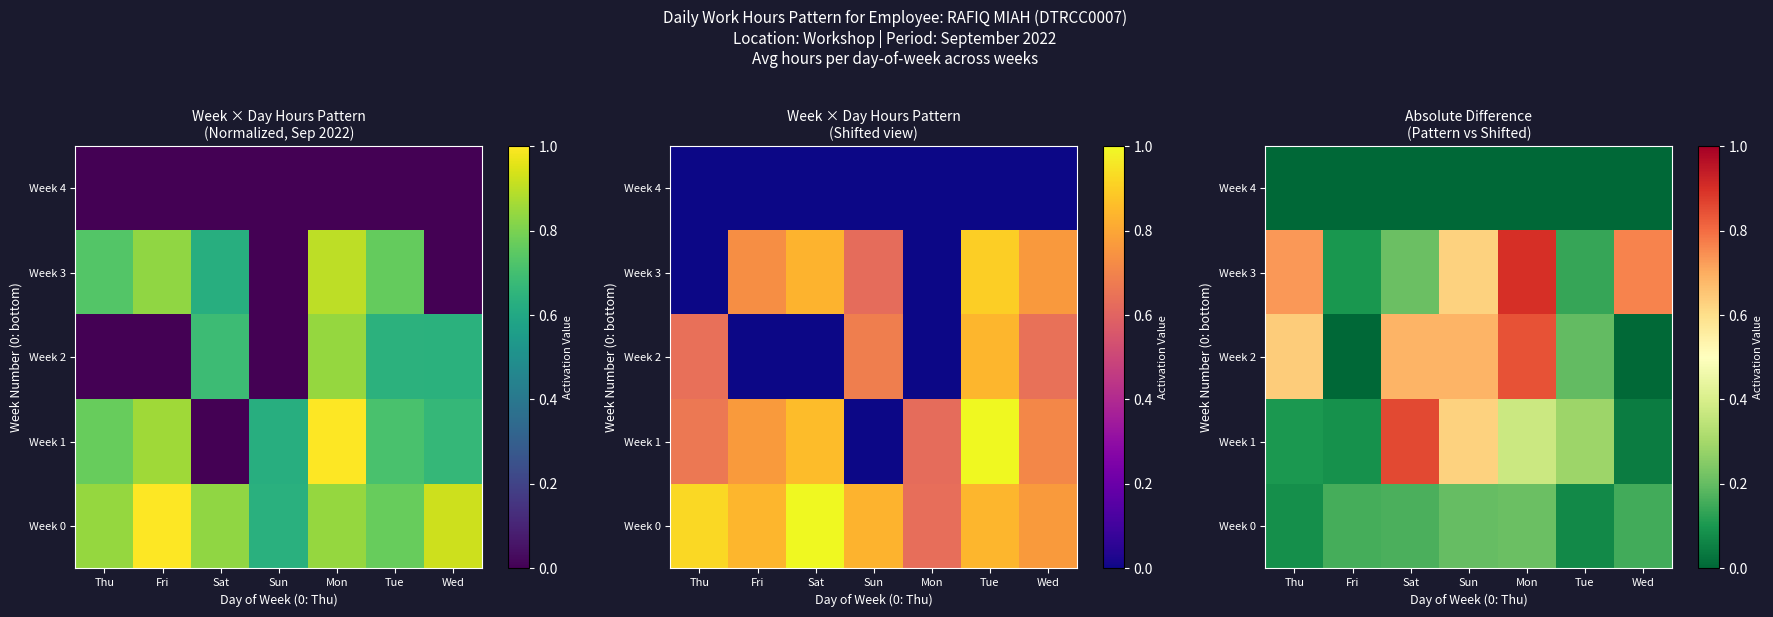

Count the number of categories in the chart.

7